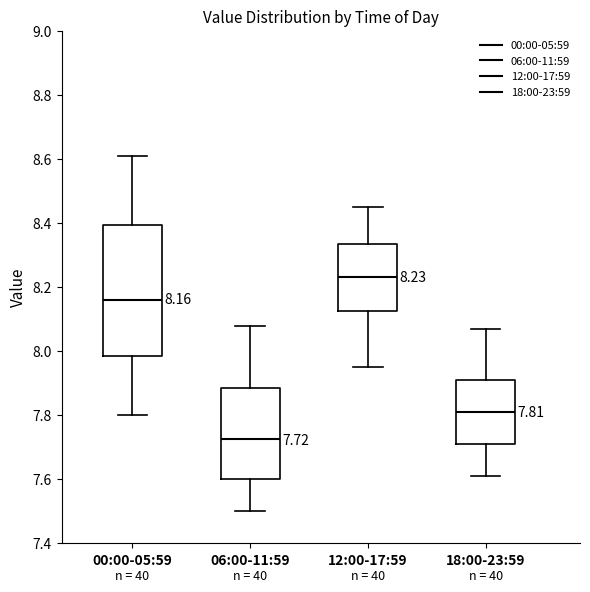

Which box is the tallest, from its lower edge to its upper edge?

00:00-05:59